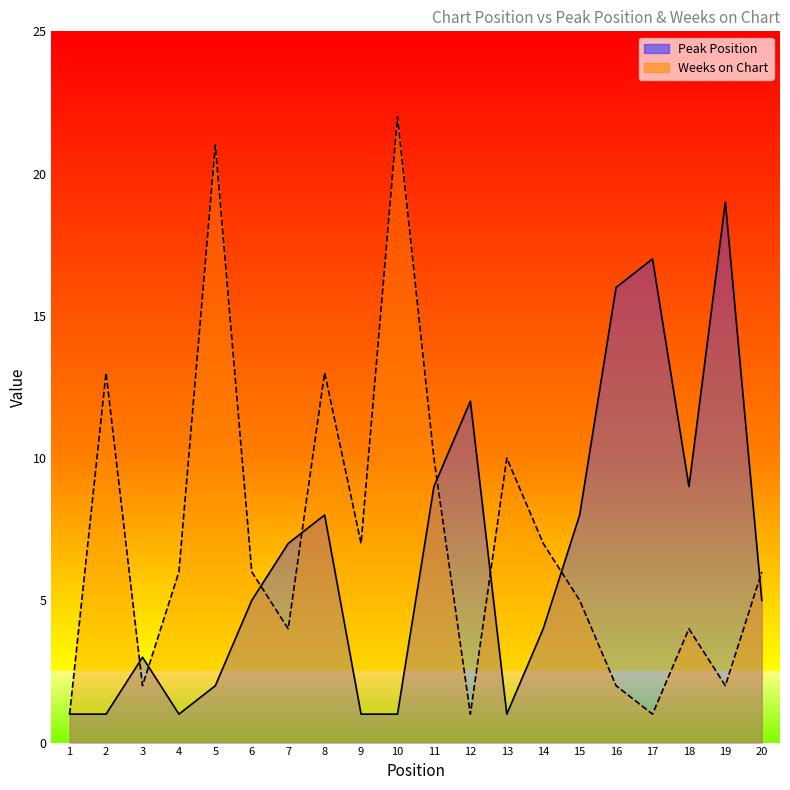

Read the Peak Position value at 5.

2